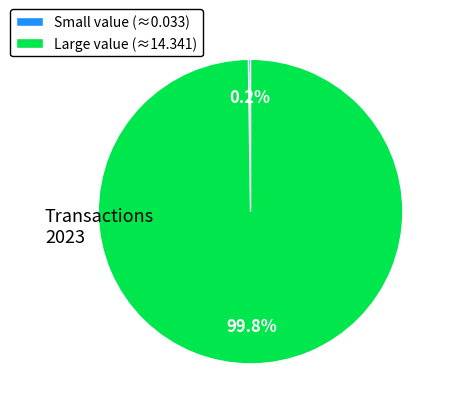

What is the largest slice in the pie chart?

Large value (≈14.341)